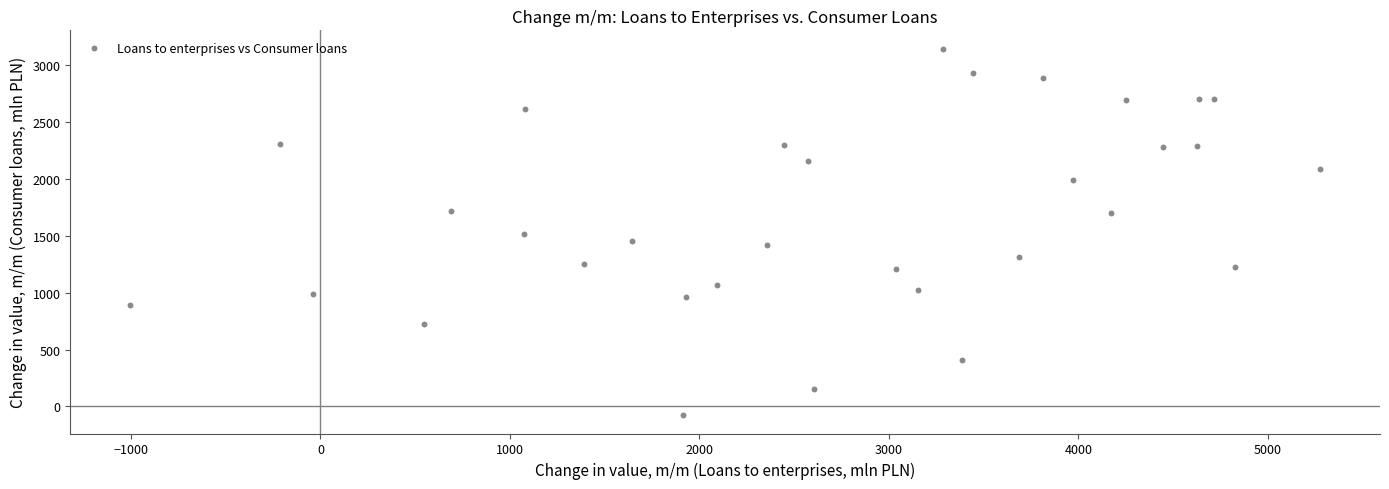

What is the range of Y values (max minus min)?

3225.3